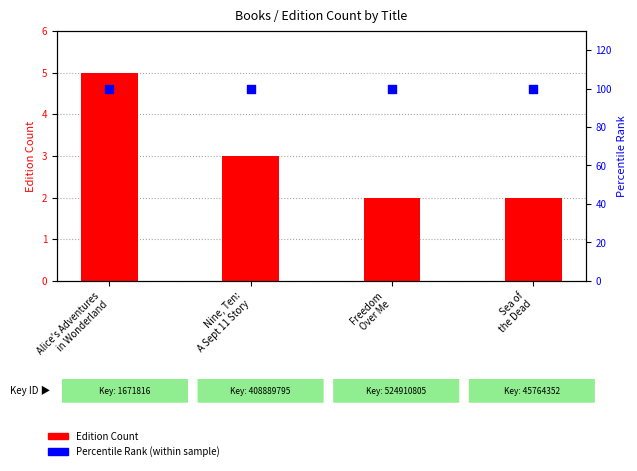

At how many categories does at least one series exceed 42?

4